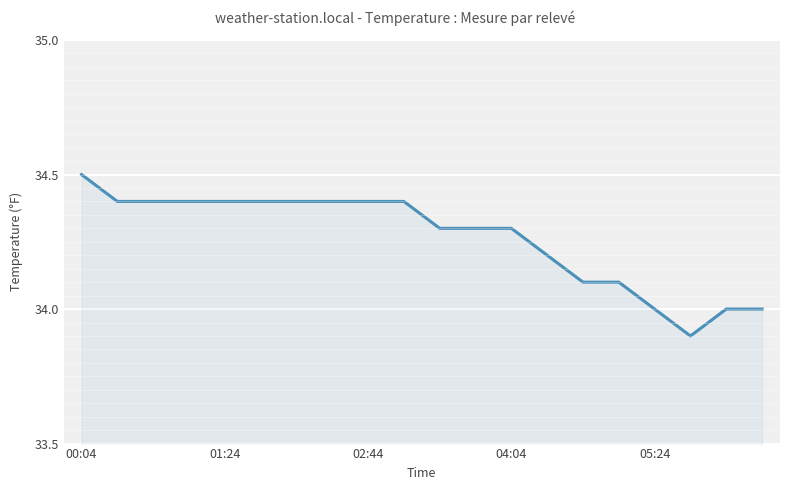

What is the greatest value displayed?

34.5